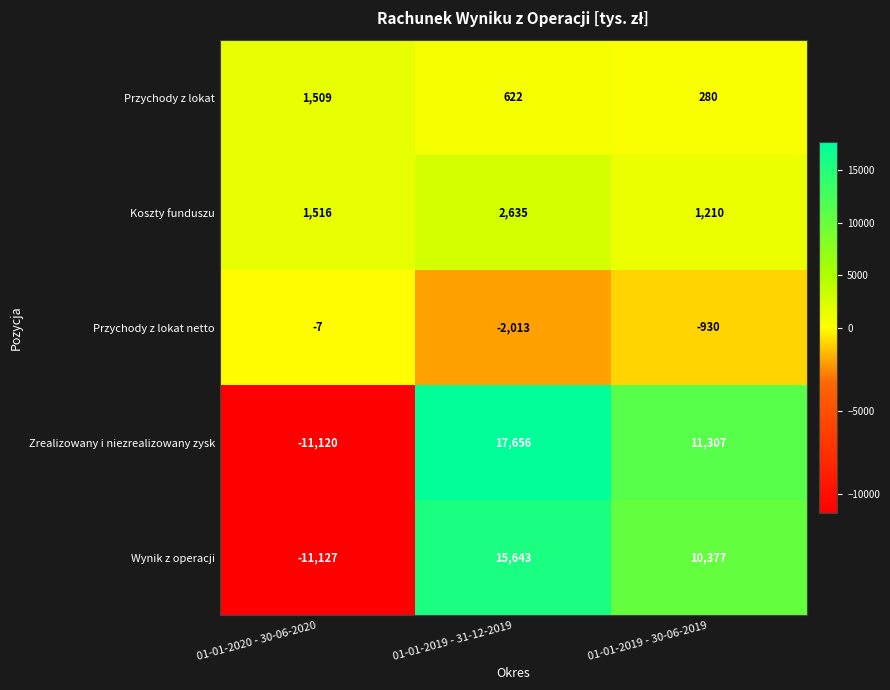

What is the approximate value of Przychody z lokat netto at 01-01-2020 - 30-06-2020?

-7